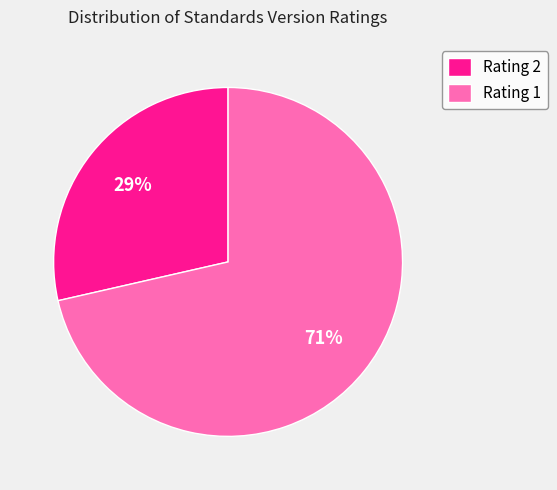

Rank the categories by value from highest to lowest.

Rating 1, Rating 2